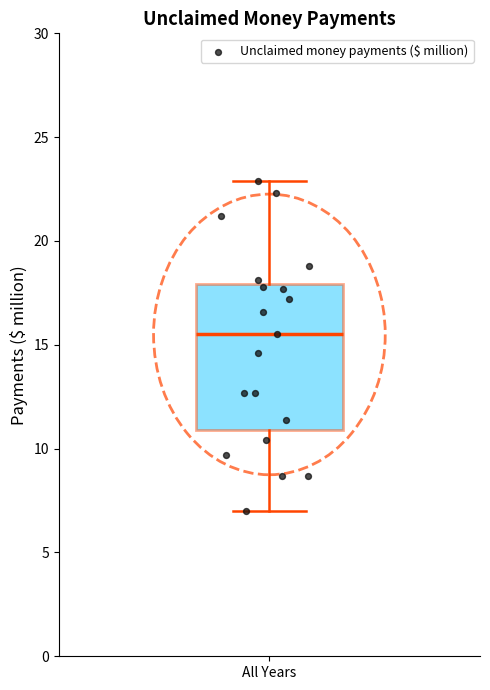

Where does the upper whisker of the box for All Years end on the y-axis? The values are not printed on the chart, so give them approximately, as read against the axis.

23.0